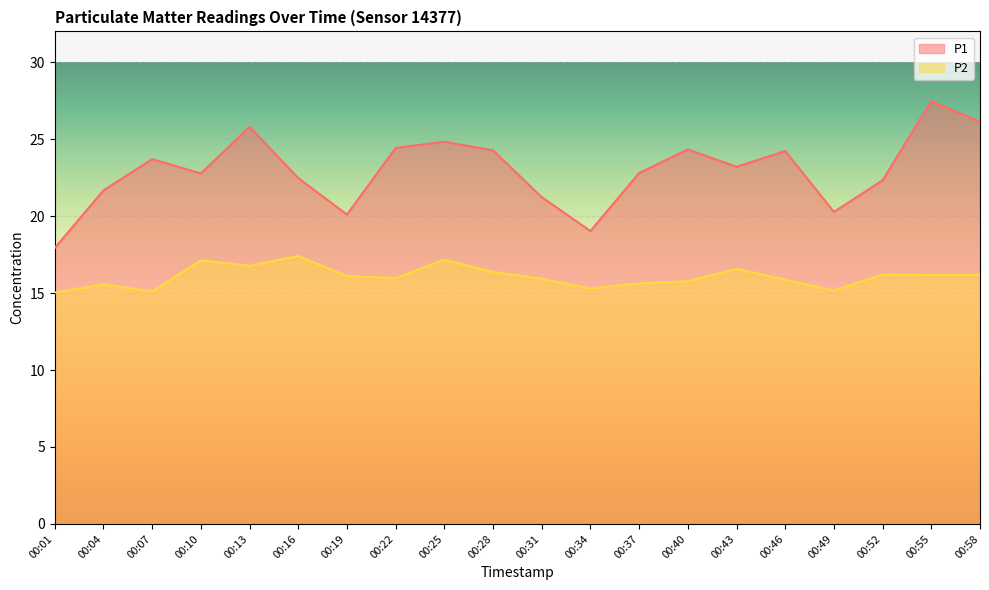

Is the value of P2 at 00:25 greater than the value of P1 at 00:10?

No